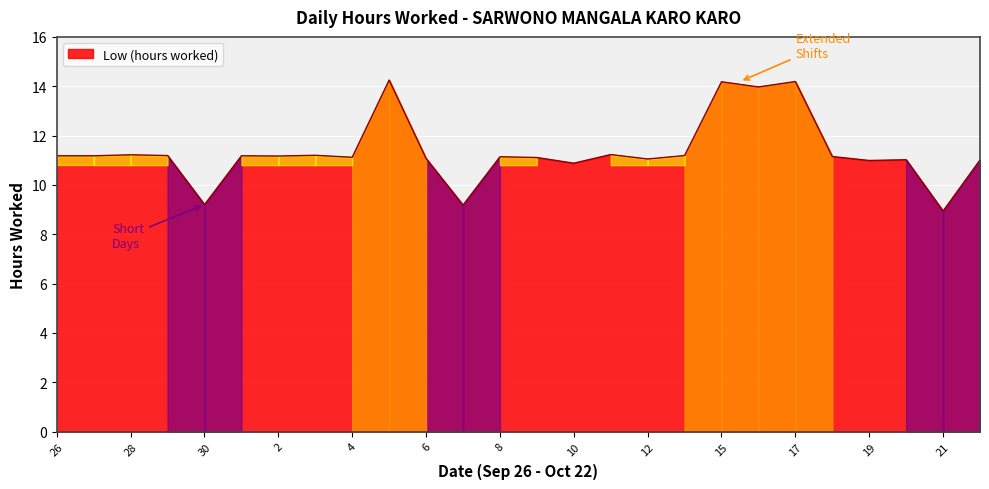

True or false: the data has more than 2 interior local peaks.

True